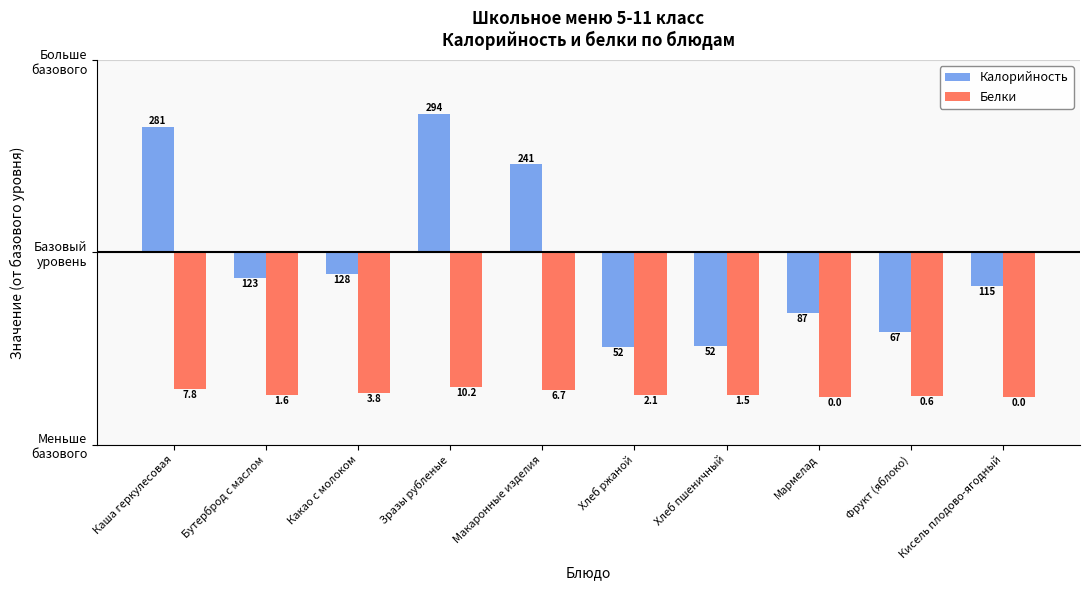

Reading left to right, what are all the values shown in this chart?

Калорийность: Каша геркулесовая=130.8	Бутерброд с маслом=-26.8	Какао с молоком=-22.1	Зразы рубленые=143.9	Макаронные изделия=91.4	Хлеб ржаной=-98.0	Хлеб пшеничный=-97.7	Мармелад=-62.5	Фрукт (яблоко)=-83.0	Кисель плодово-ягодный=-34.9
Белки: Каша геркулесовая=-142.2	Бутерброд с маслом=-148.4	Какао с молоком=-146.2	Зразы рубленые=-139.8	Макаронные изделия=-143.3	Хлеб ржаной=-147.9	Хлеб пшеничный=-148.5	Мармелад=-150.0	Фрукт (яблоко)=-149.4	Кисель плодово-ягодный=-150.0